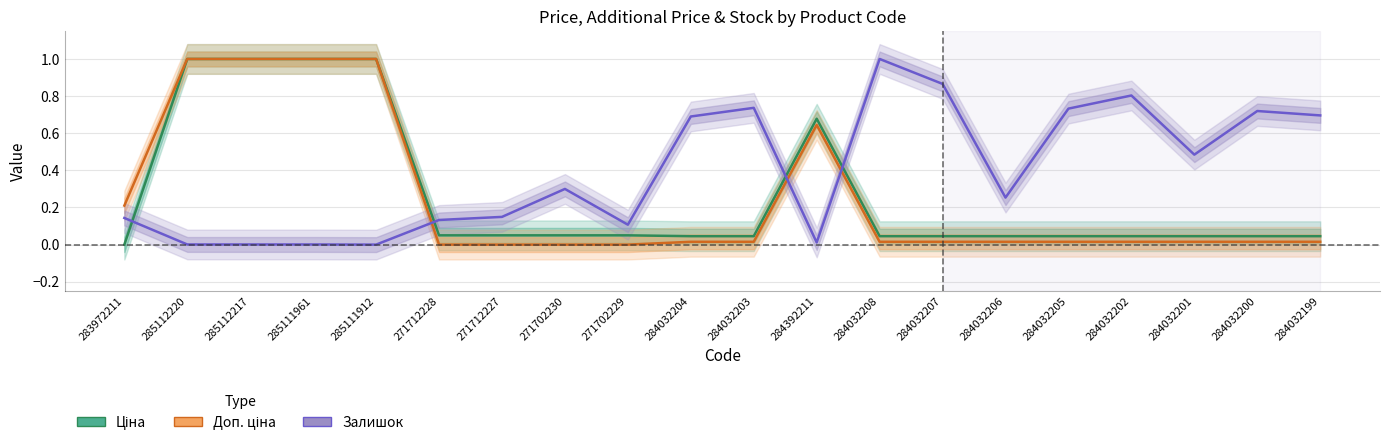

What is the total value across all series at 284392211?

1.3